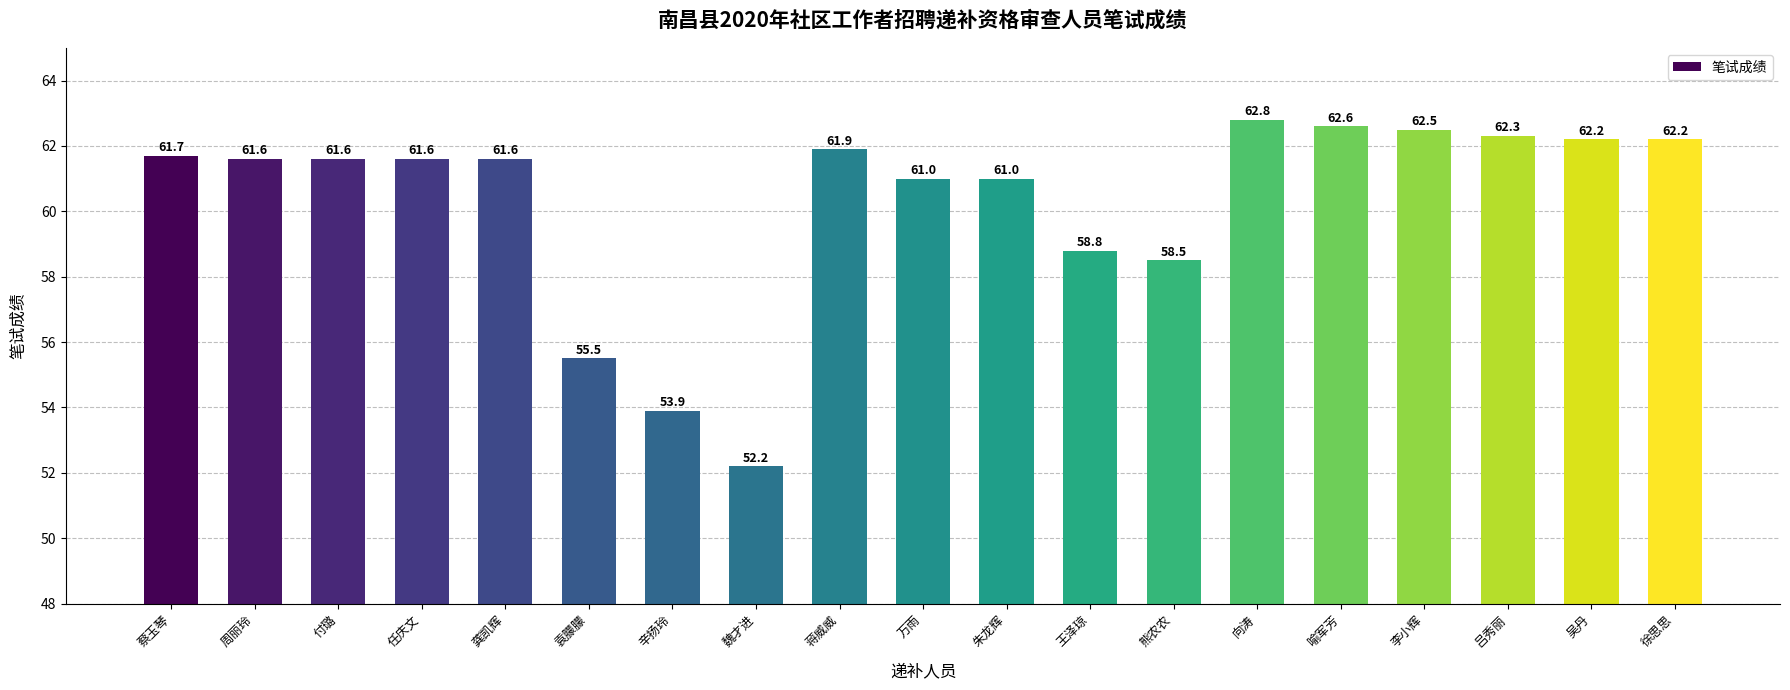

What is the label of the 17th bar from the left?

吕秀丽